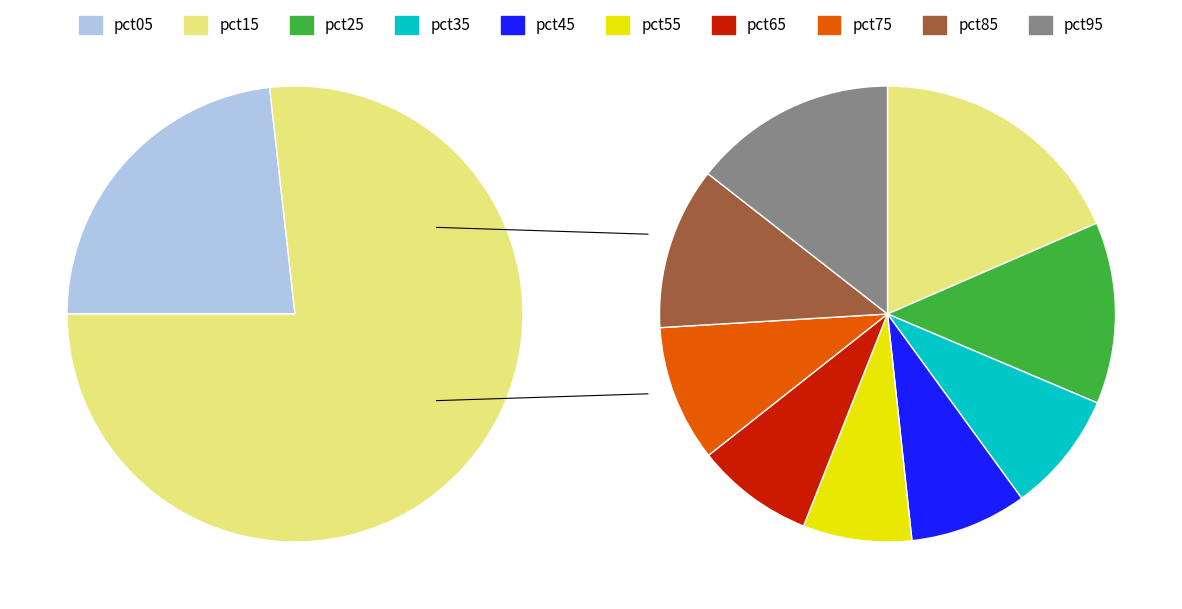

Count the number of slices in the pie.

10